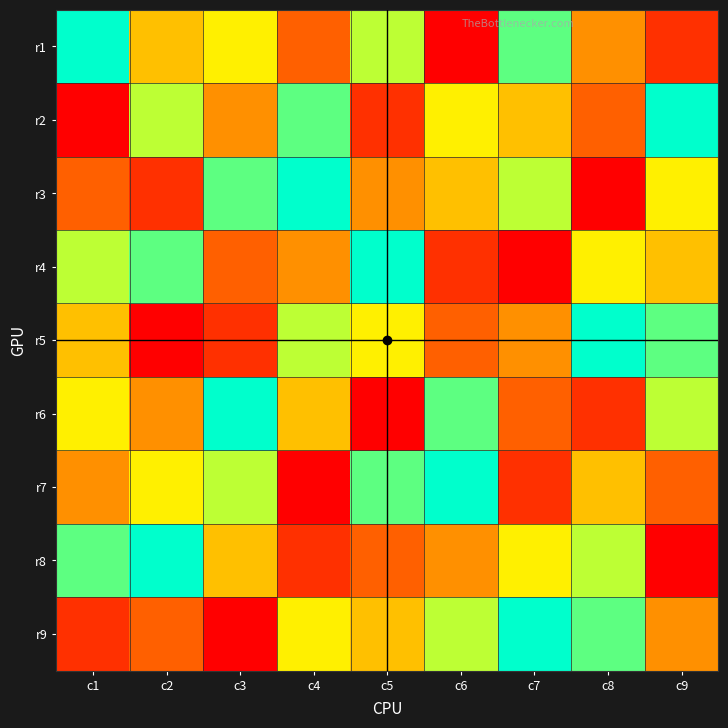

At how many categories does at least one series exceed 1?

9